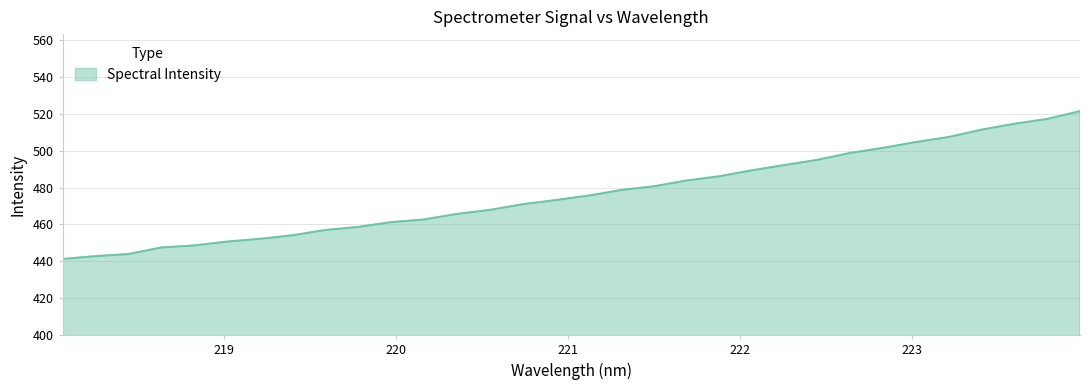

What is the smallest value displayed?

441.3